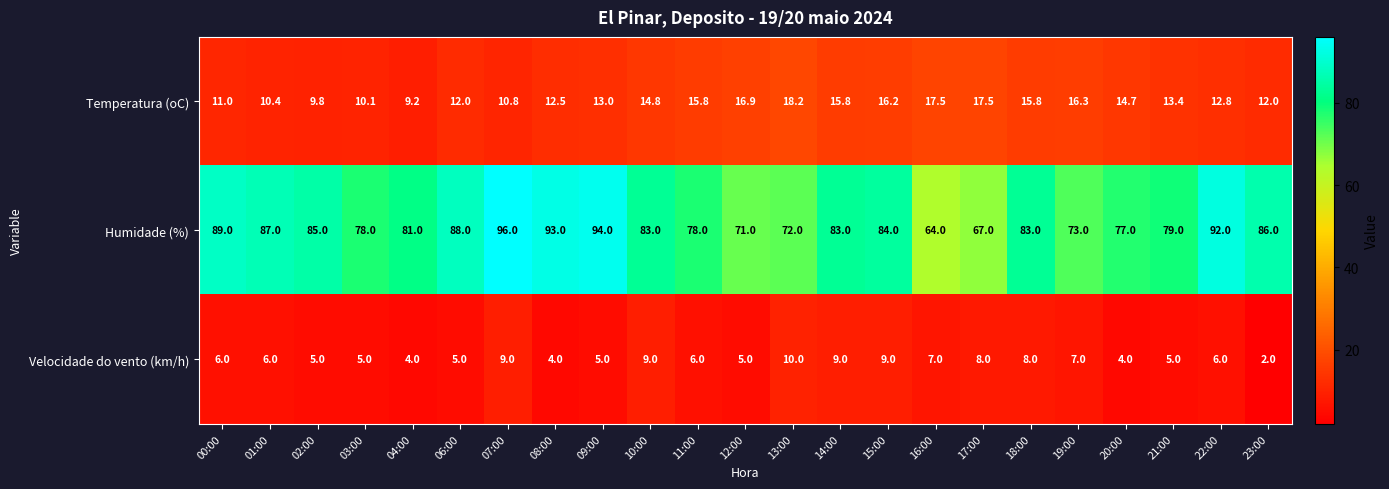

Rank the series at 03:00 from highest to lowest value.

Humidade (%), Temperatura (oC), Velocidade do vento (km/h)